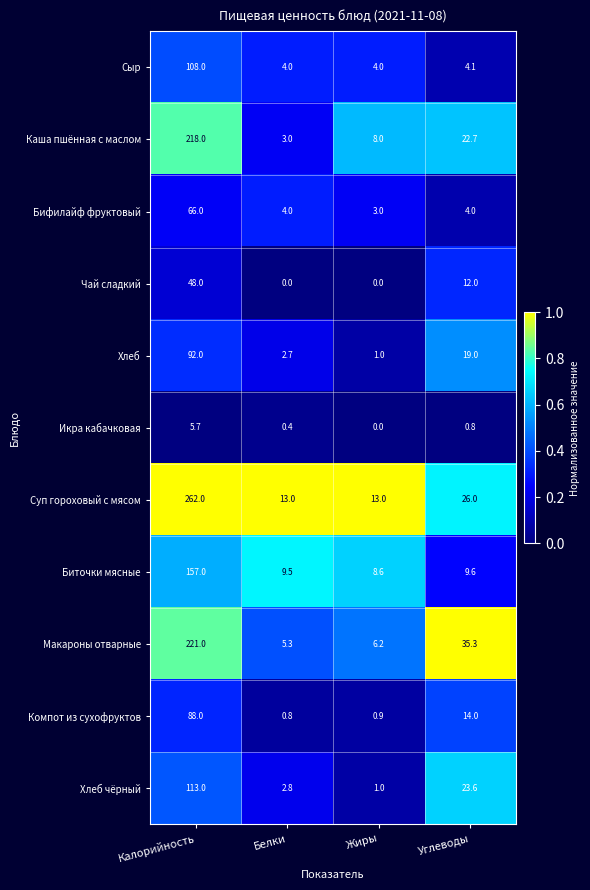

Read the Суп гороховый с мясом value at Углеводы.

26.0